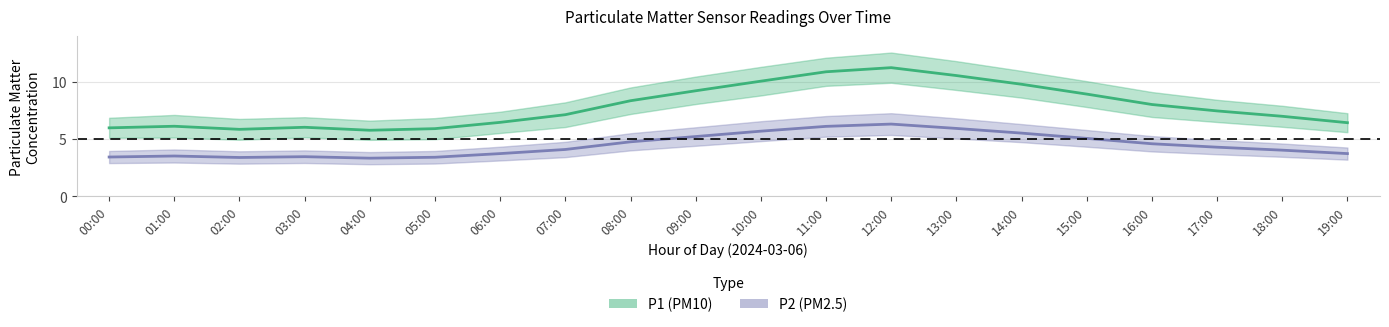

Where does the P2 (PM2.5) series first go above 4?

07:00